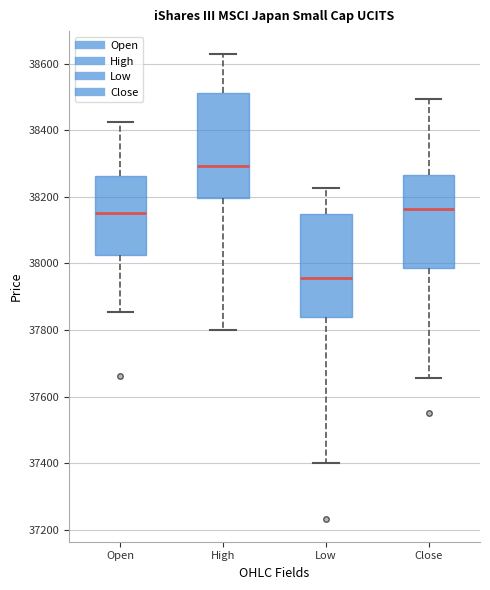

Reading left to right, read every box against the y-axis: the position of its median line, the range the box covers, and the ends of its whiskers. The values are not printed on the chart, so give them approximately, as read against the axis.

Open: median 38160, box 38020 to 38260, whiskers 37860 to 38420
High: median 38300, box 38200 to 38520, whiskers 37800 to 38620
Low: median 37960, box 37840 to 38140, whiskers 37400 to 38220
Close: median 38160, box 37980 to 38260, whiskers 37660 to 38500